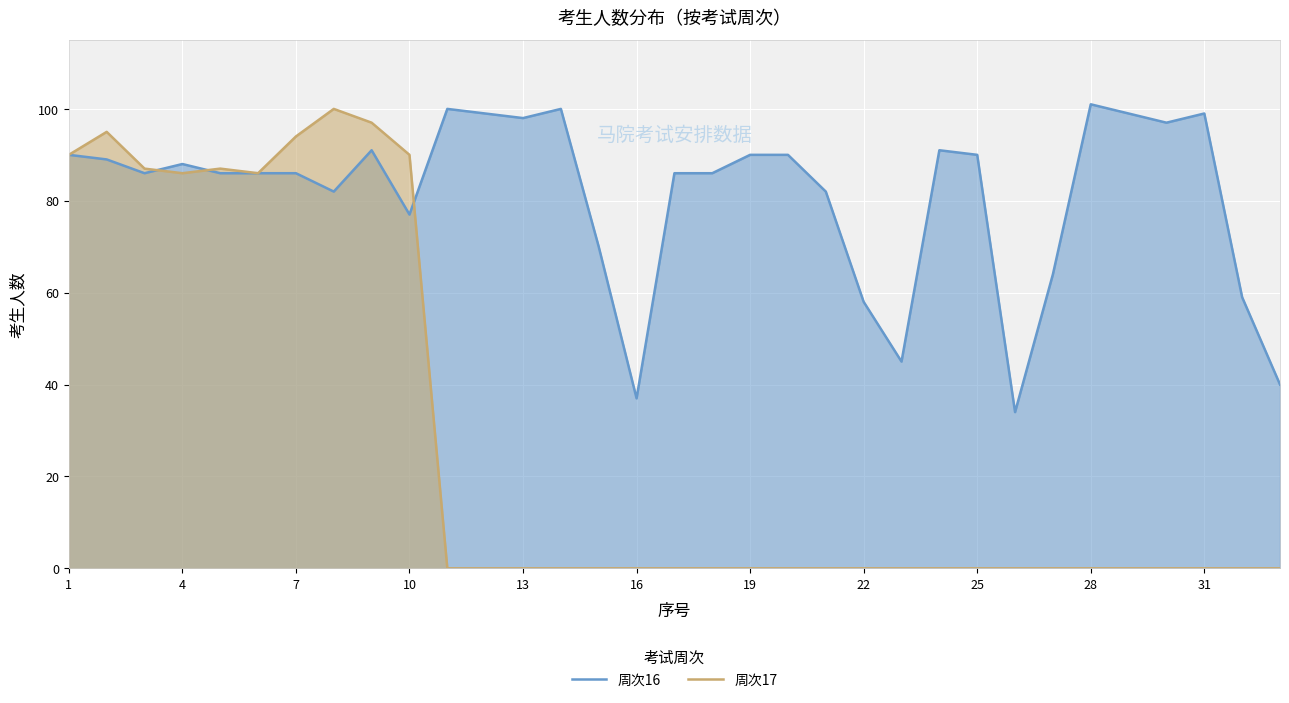

Rank the series by their average value, from lowest to highest.

周次17, 周次16